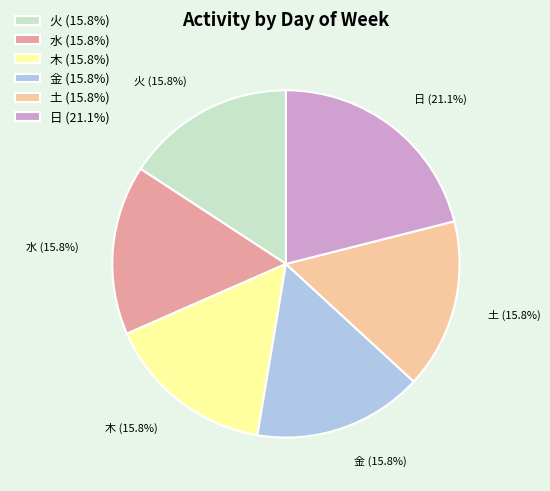

What percentage is the 木 slice, to the nearest percent?

16%